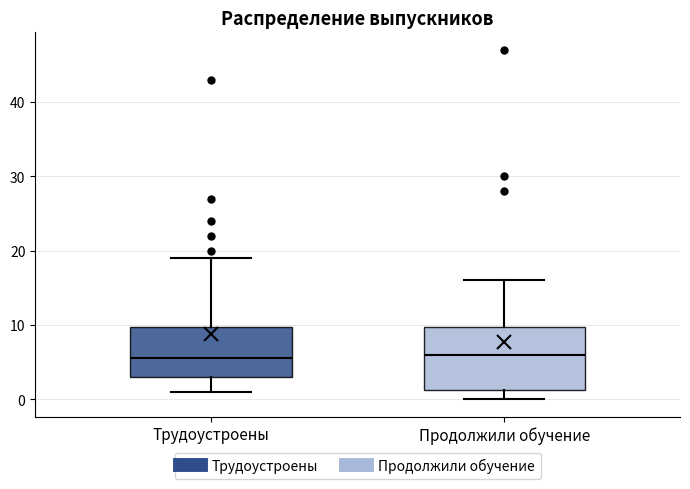

Reading left to right, read every box against the y-axis: the position of its median line, the range the box covers, and the ends of its whiskers. The values are not printed on the chart, so give them approximately, as read against the axis.

Трудоустроены: median 6, box 3 to 10, whiskers 1 to 19
Продолжили обучение: median 6, box 1 to 10, whiskers 0 to 16